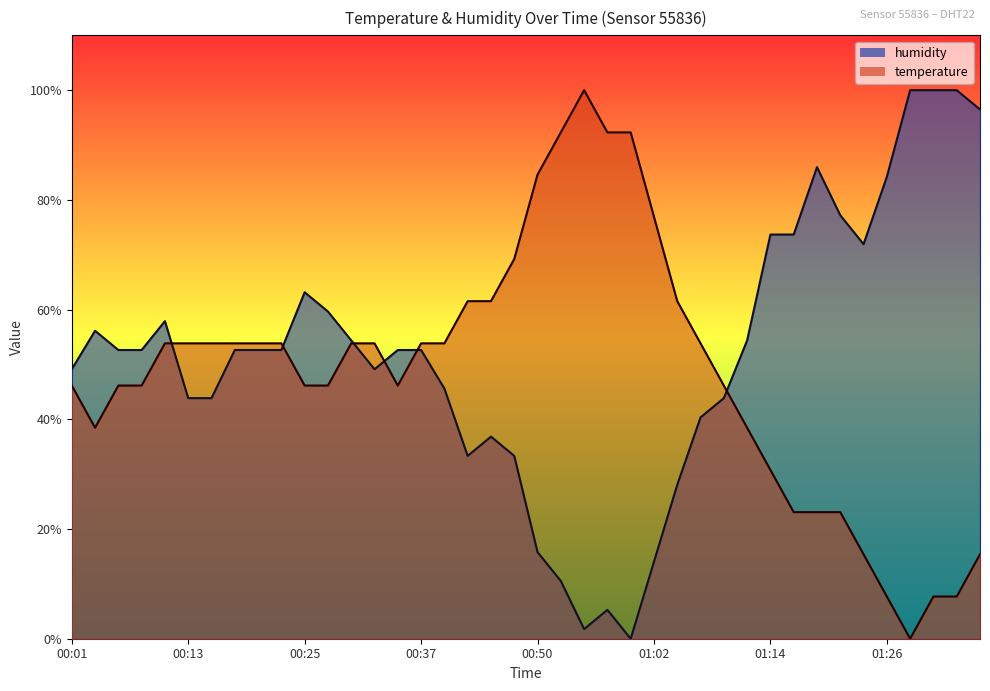

Rank the series by their average value, from lowest to highest.

temperature, humidity